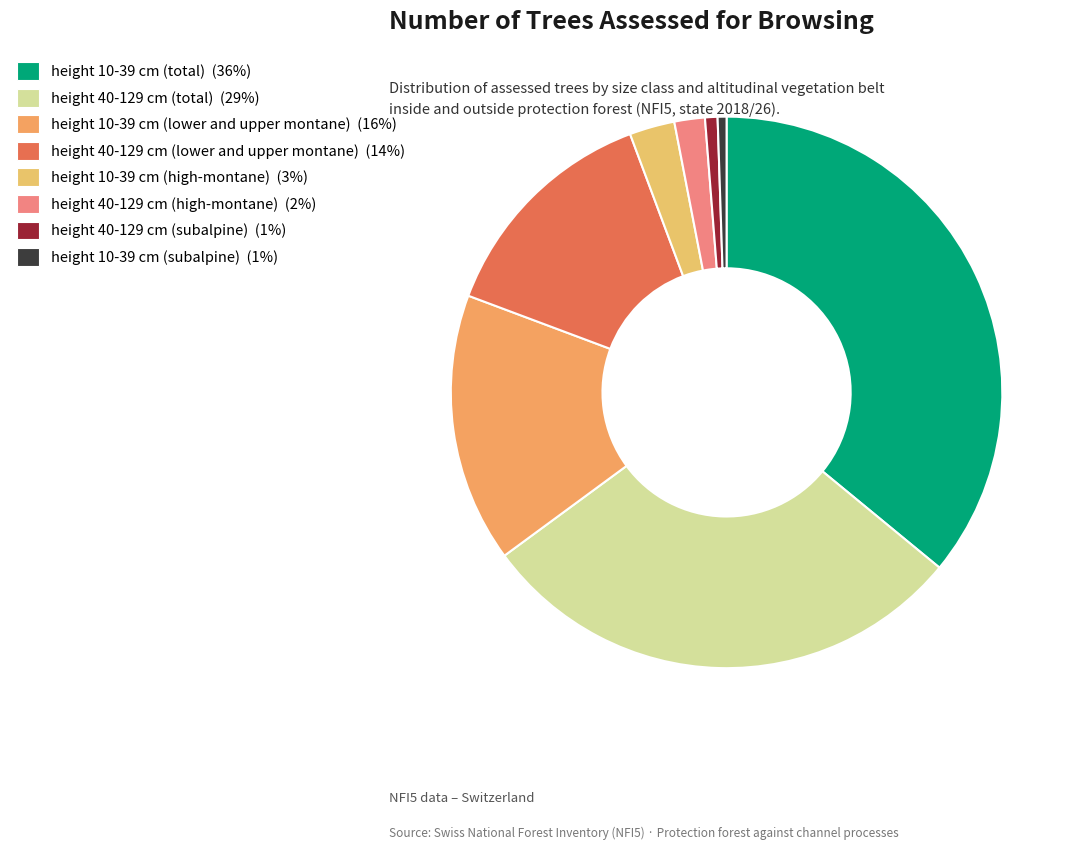

Which category has the smallest portion of the pie?

height 10-39 cm (subalpine)